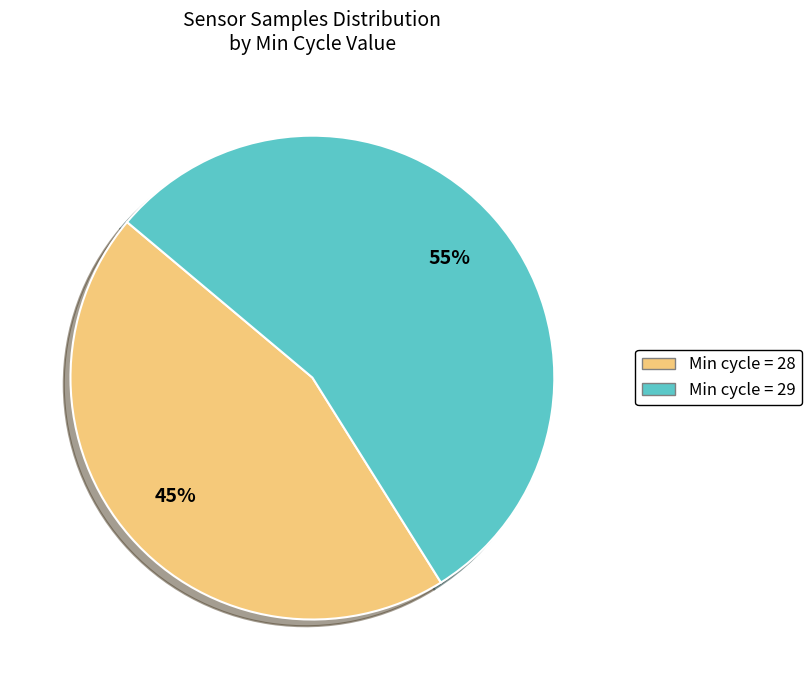

Does any single category account for the majority?

Yes